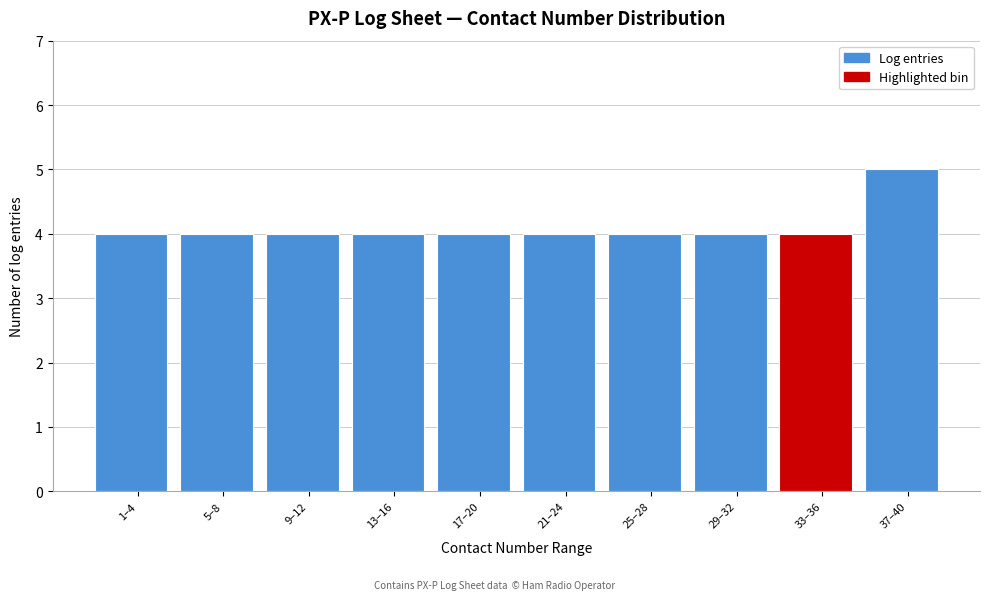

Reading left to right, transcribe all the data shown in this chart.

4	4	4	4	4	4	4	4	4	5